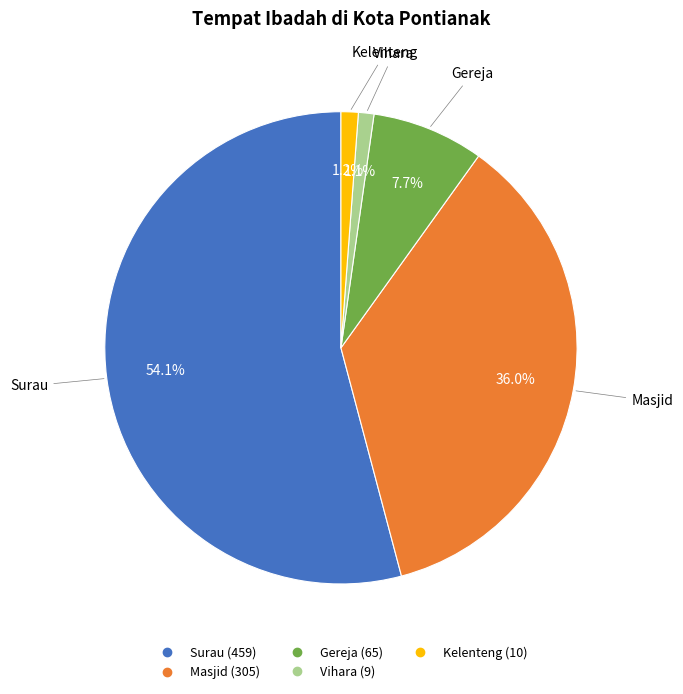

Count the number of slices in the pie.

5